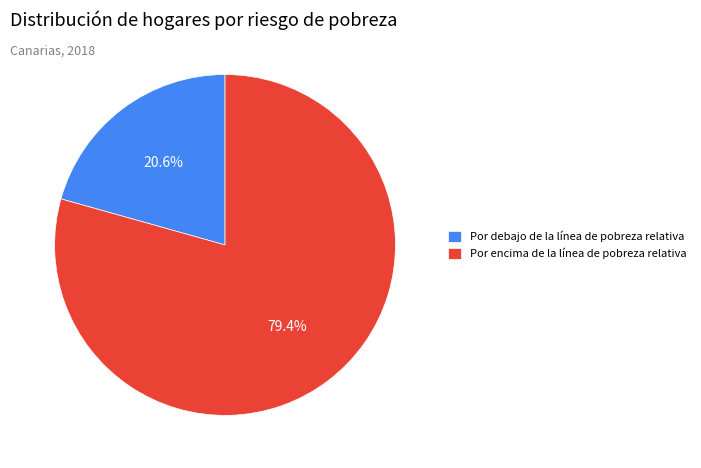

To the nearest percent, what percentage of the pie is Por encima de la línea de pobreza relativa?

79%